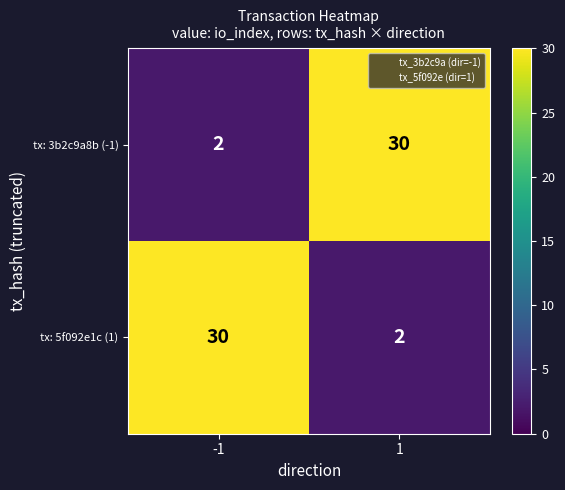

What is the highest value of the tx: 5f092e1c (1) series?

30